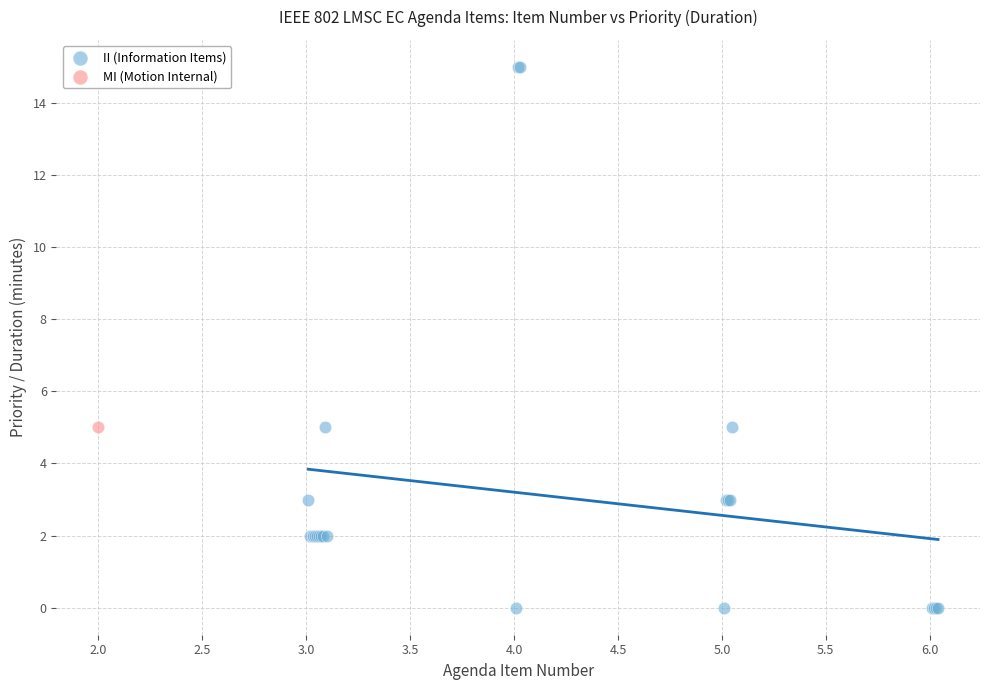

What are all the series names shown in the legend?

II (Information Items), MI (Motion Internal)